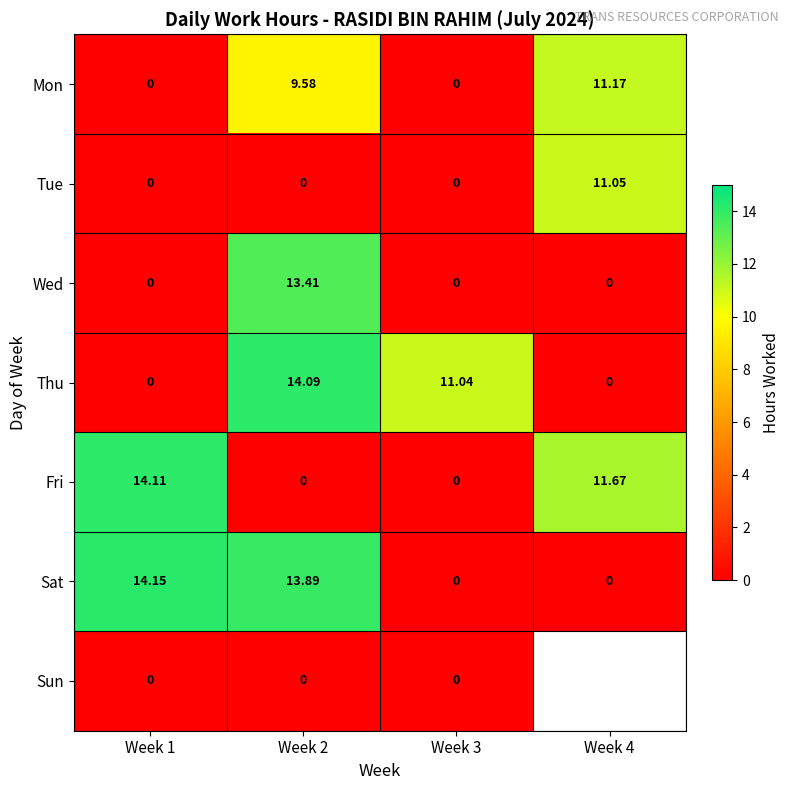

At which category is the sum across all series the highest?

Week 2